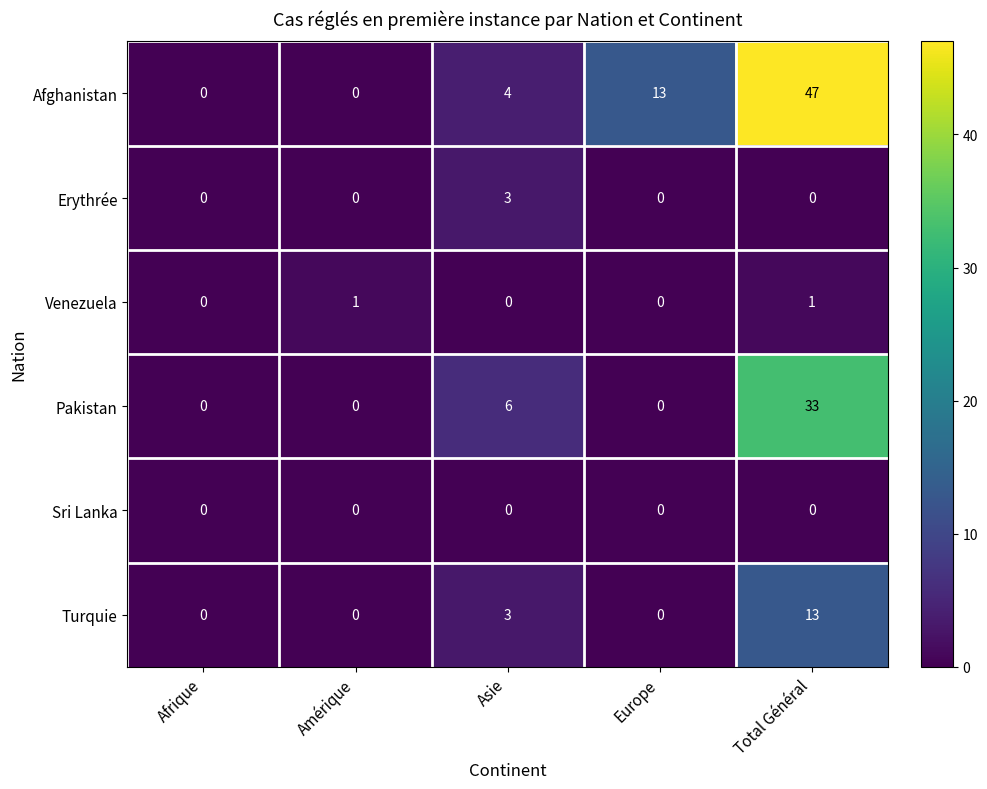

The Sri Lanka series shows 0 at Amérique. True or false?

True